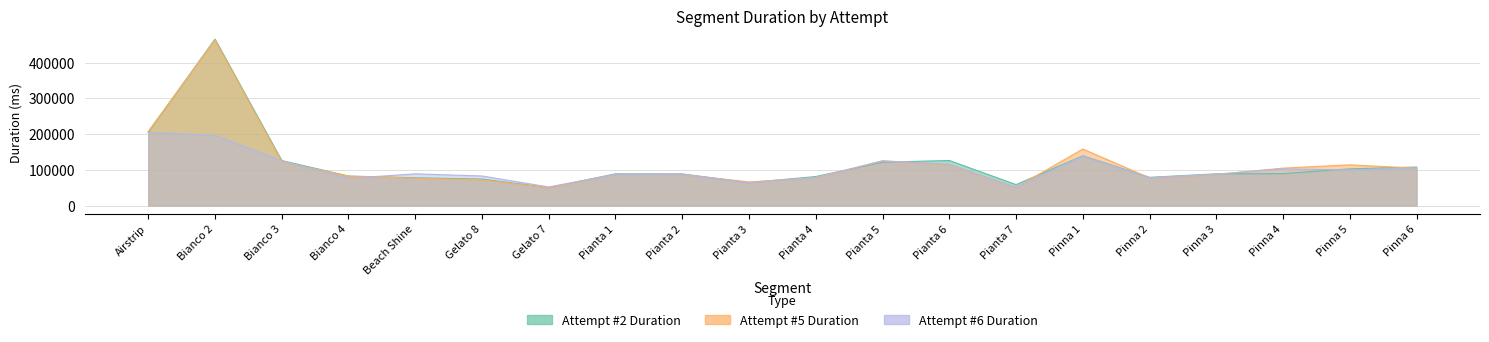

How many times do Attempt #2 Duration and Attempt #5 Duration cross each other?

9